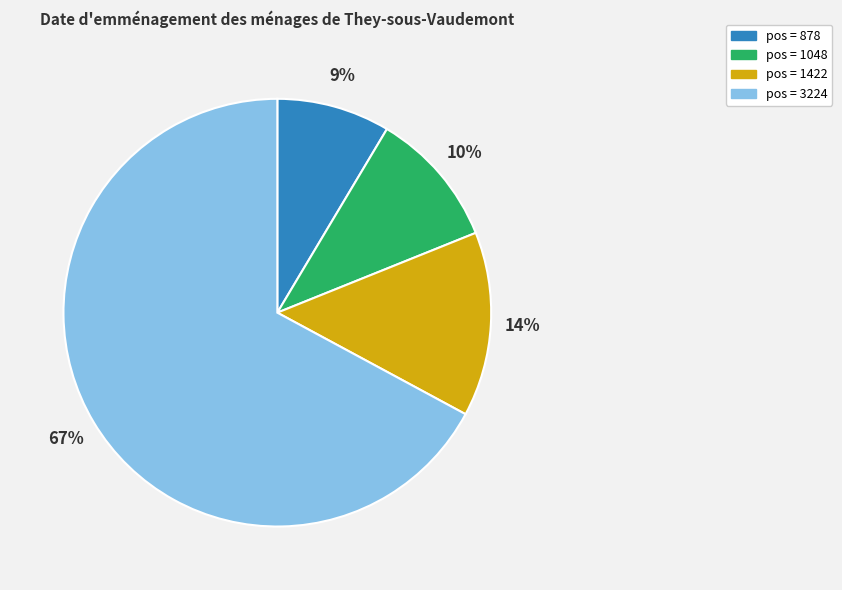

What is the largest slice in the pie chart?

pos = 3224